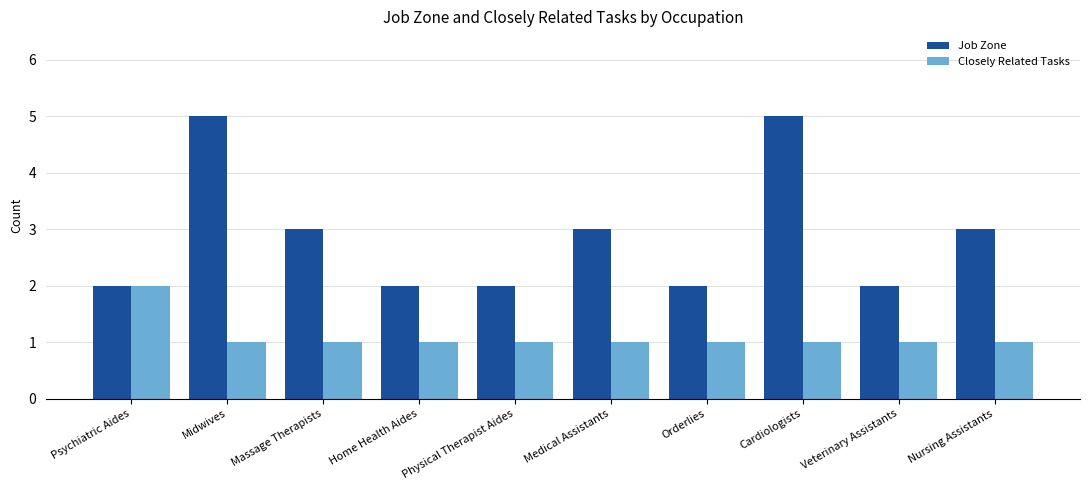

Which series has the largest total across all categories?

Job Zone